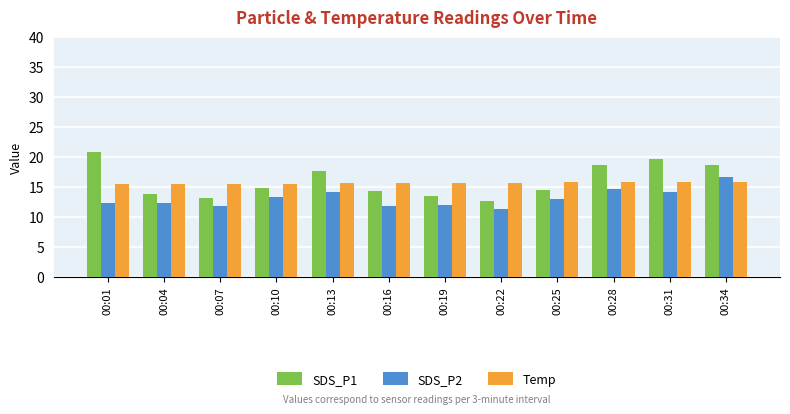

What are all the series names shown in the legend?

SDS_P1, SDS_P2, Temp